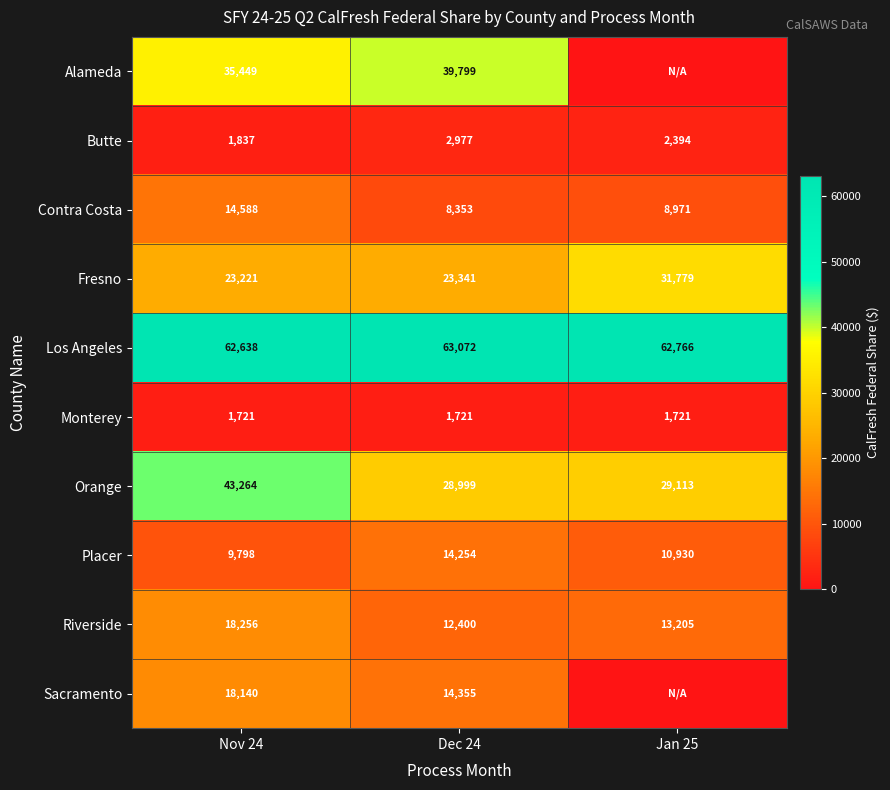

What is the highest value of the Placer series?

14254